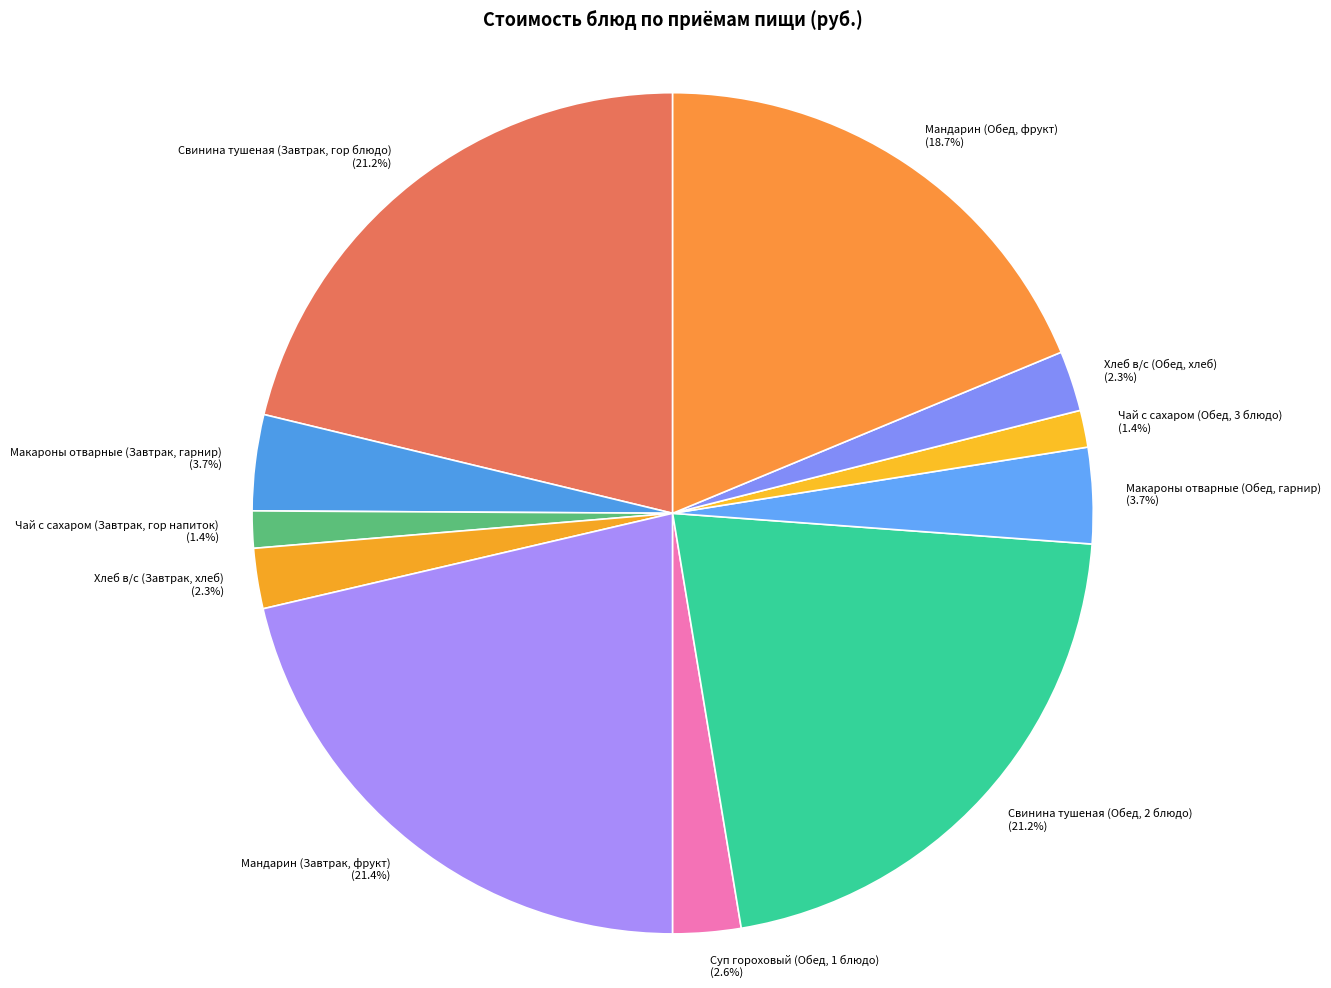

Is there a majority slice in this chart?

No